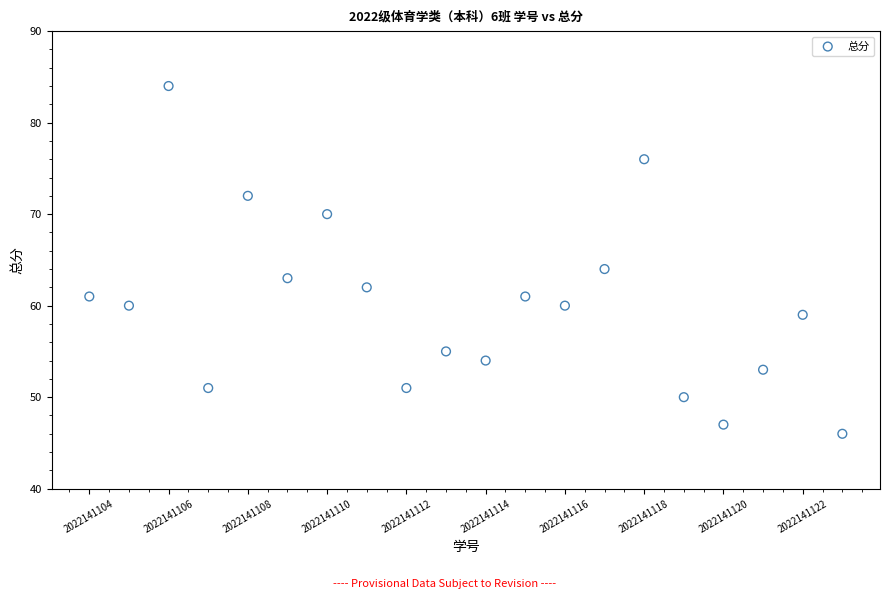

What Y value in the scatter plot is closest to 65?

64